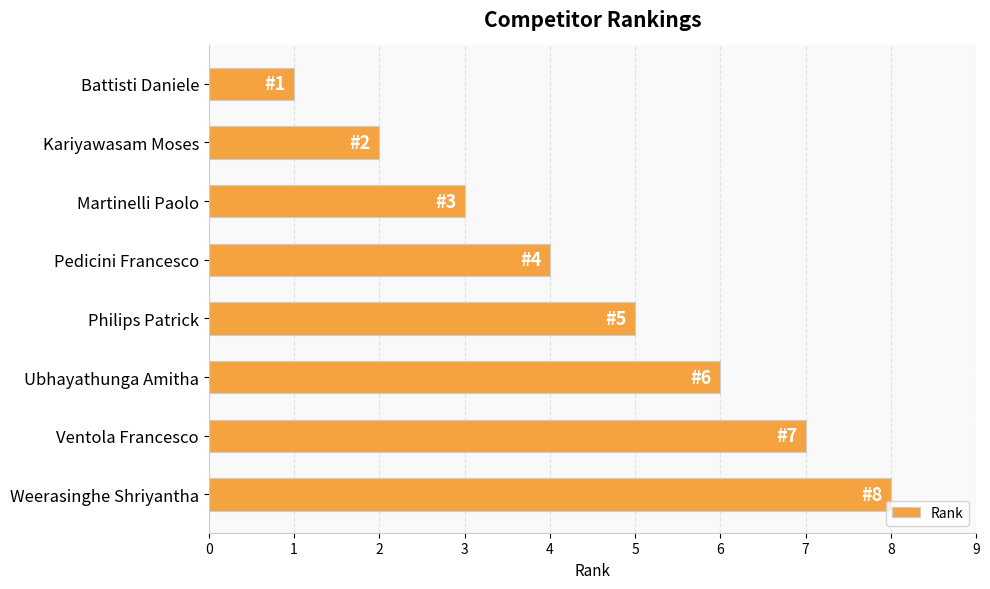

What position from the bottom is Ubhayathunga Amitha?

3